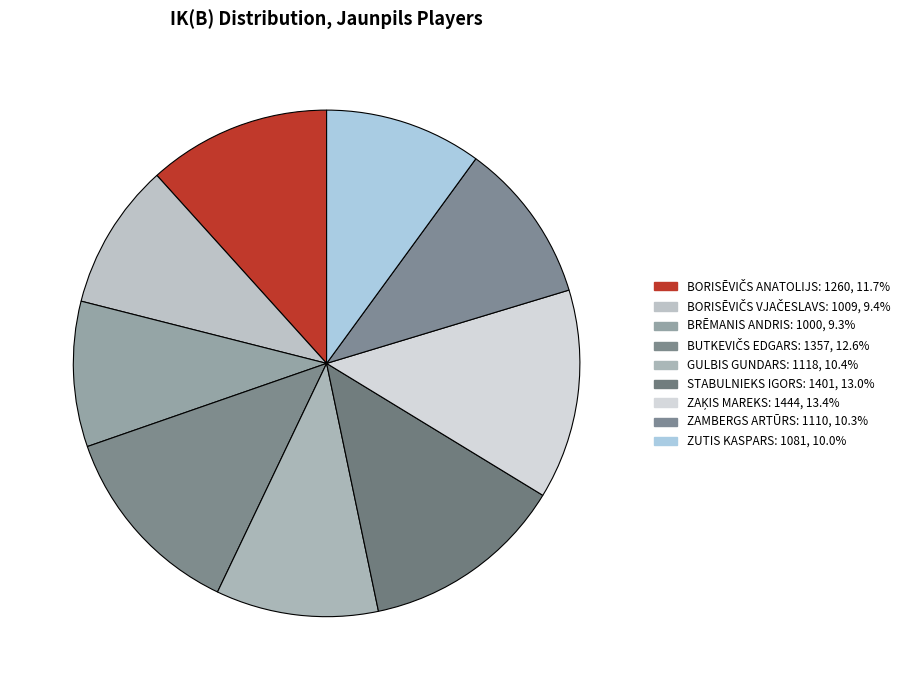

Does ZUTIS KASPARS represent more than half of the total?

No